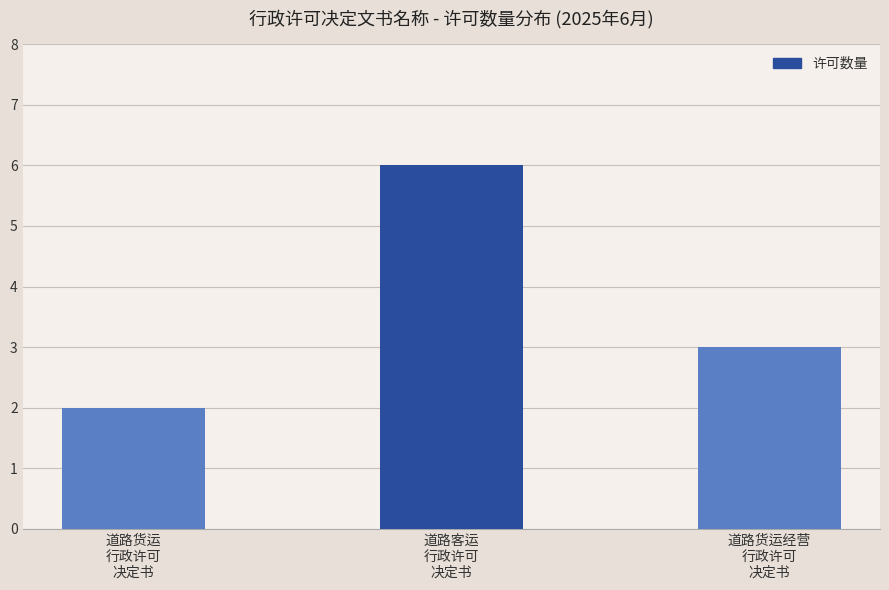

What is the difference between the maximum and minimum values?

4